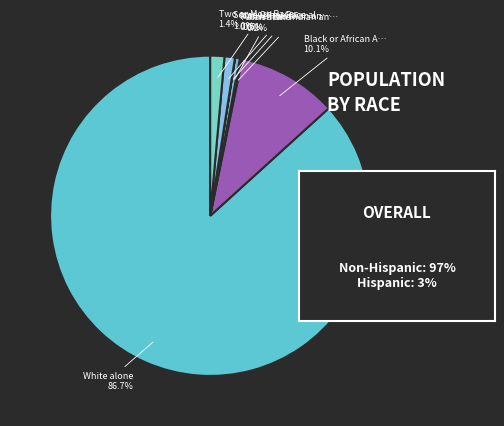

How many slices are in this pie chart?

7